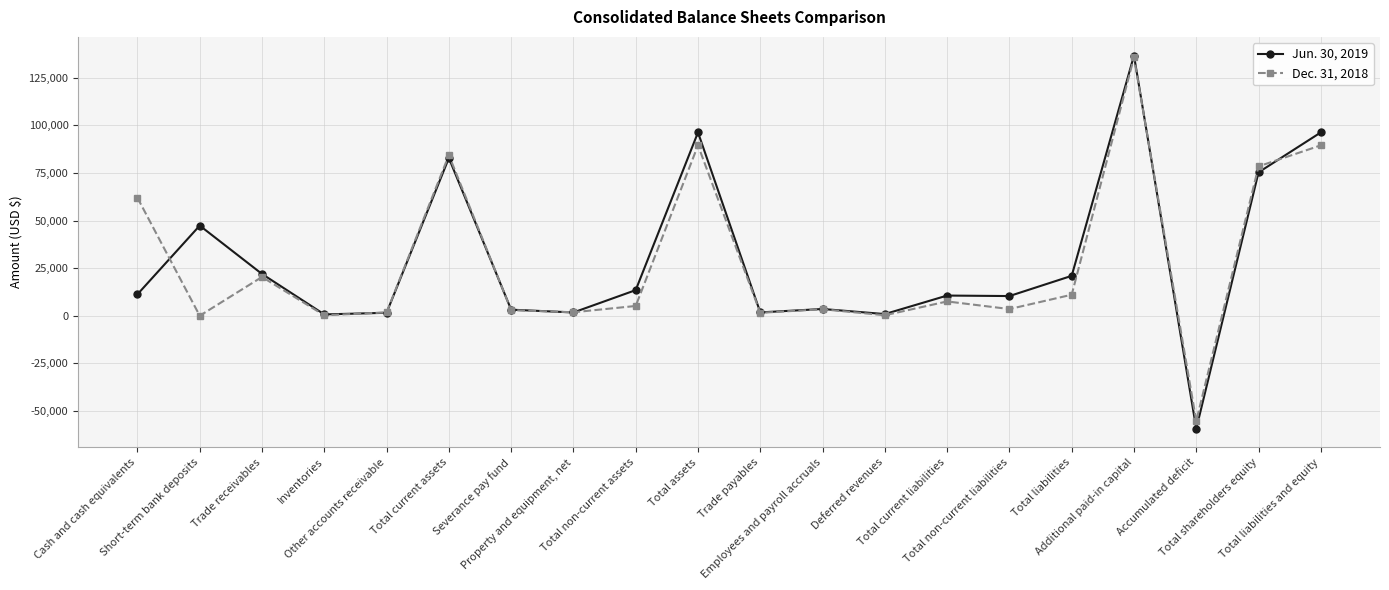

True or false: Jun. 30, 2019 has more than 1 interior local peaks.

True